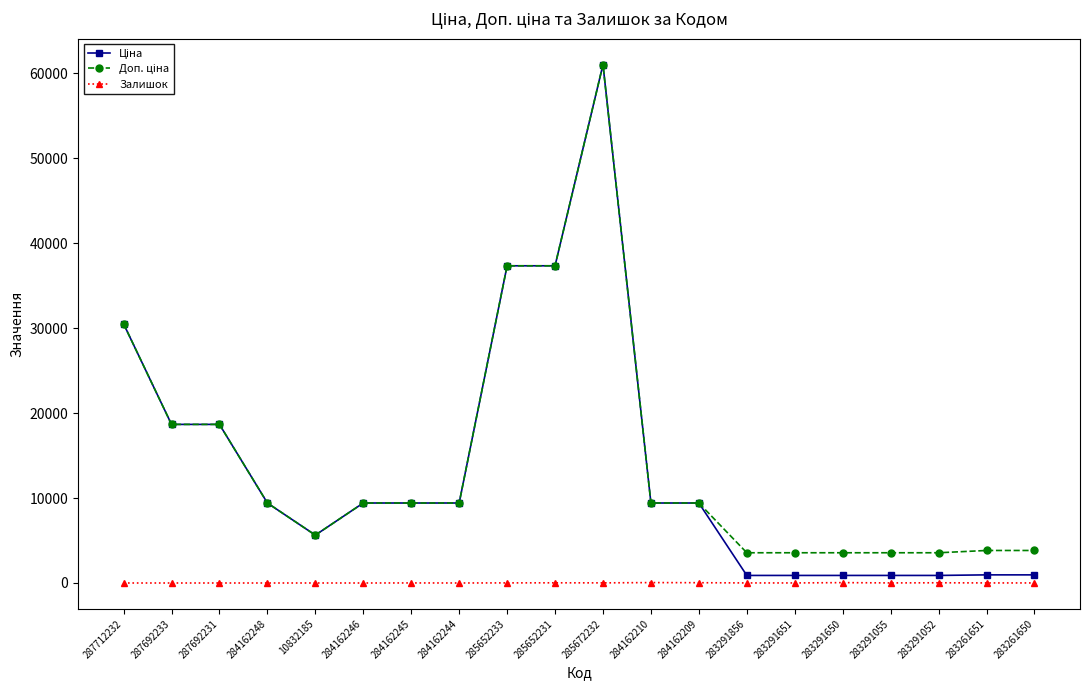

True or false: Залишок has a value of 34.0 at 284162209.

True